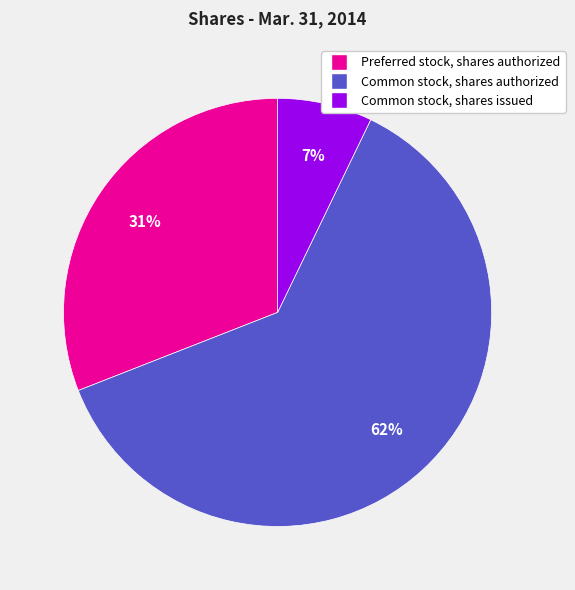

Is the sum of Preferred stock, shares authorized and Common stock, shares issued greater than half?

No